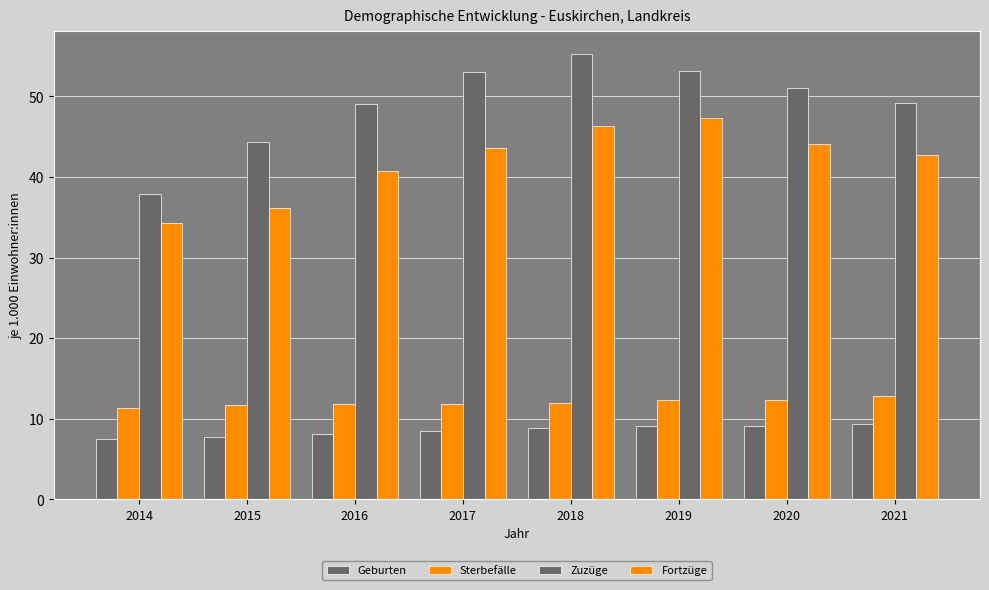

Count the number of data series in this chart.

4